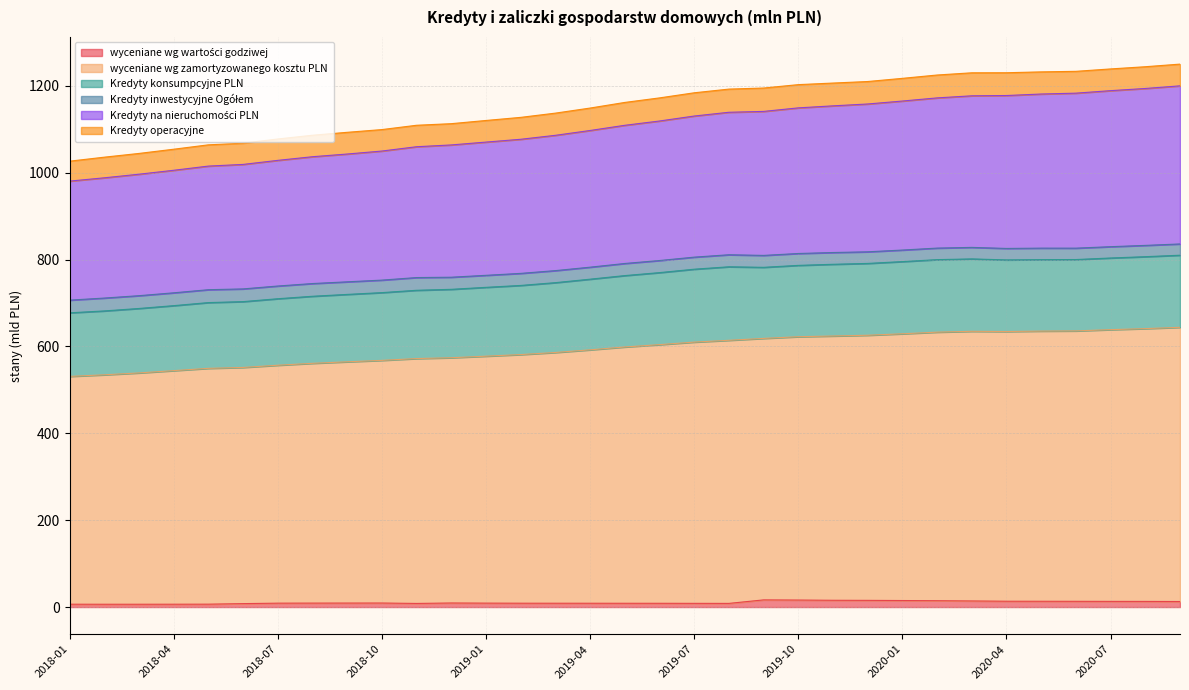

Does the chart have visible grid lines?

Yes